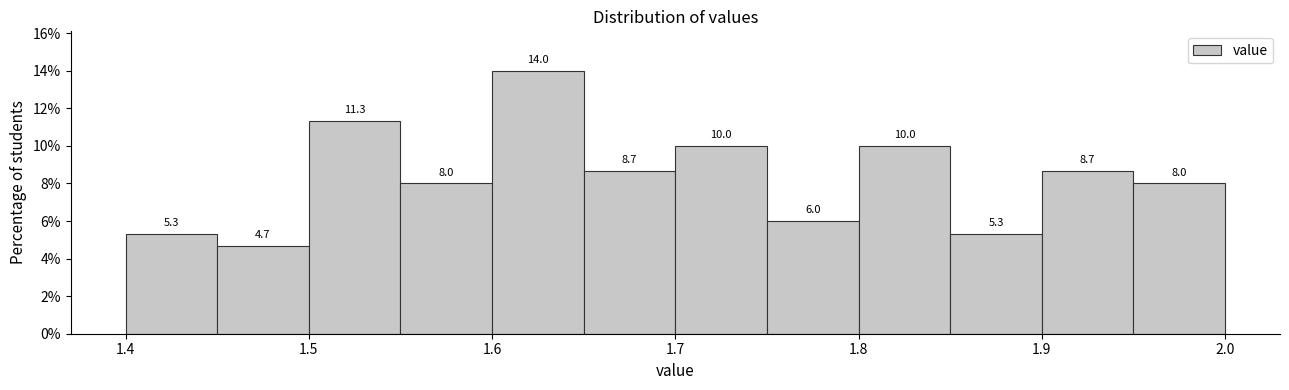

What is the height of the bar covering 1.65 to 1.70 on the x-axis?

8.7